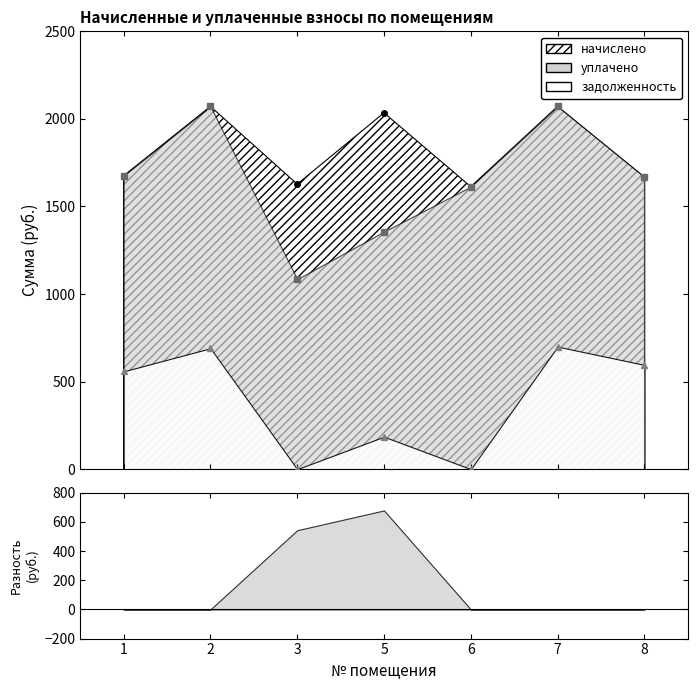

Which series has the largest total across all categories?

начислено